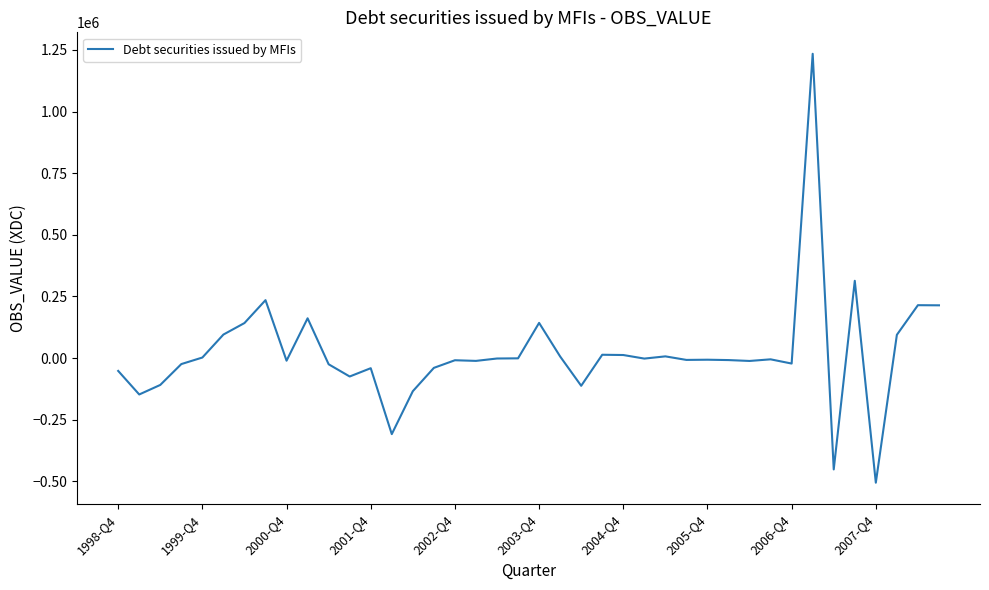

What is the maximum value shown in the chart?

1234143